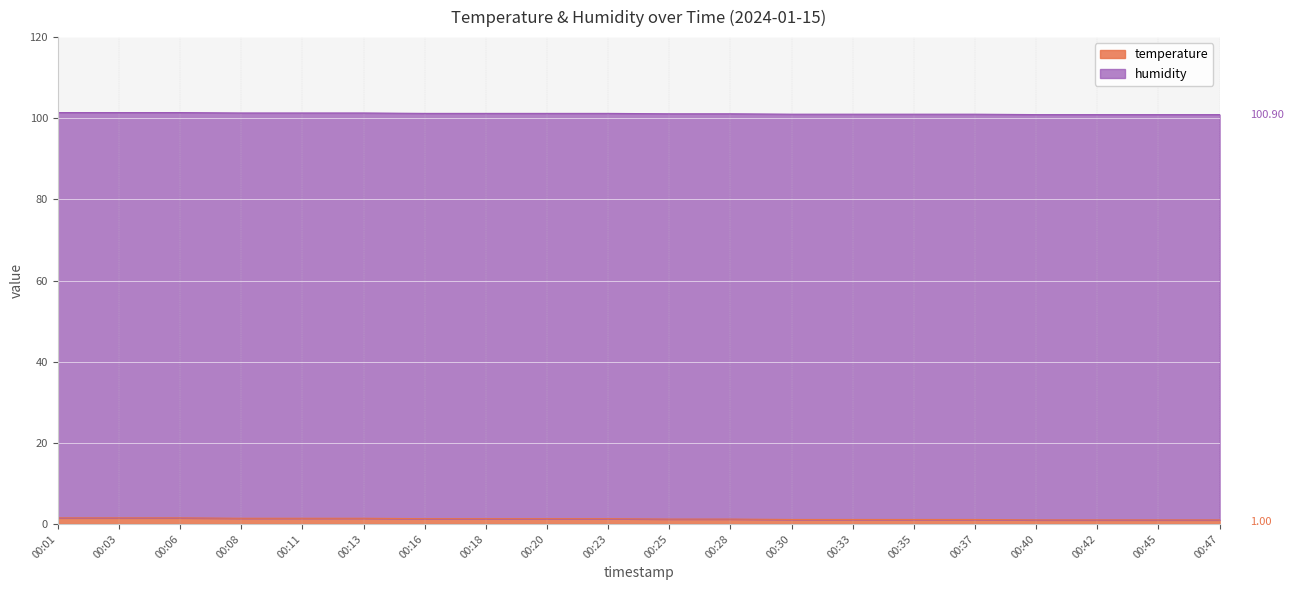

Rank the categories by value from lowest to highest.

00:40, 00:42, 00:45, 00:47, 00:30, 00:33, 00:35, 00:37, 00:25, 00:28, 00:16, 00:18, 00:20, 00:23, 00:08, 00:11, 00:13, 00:01, 00:03, 00:06